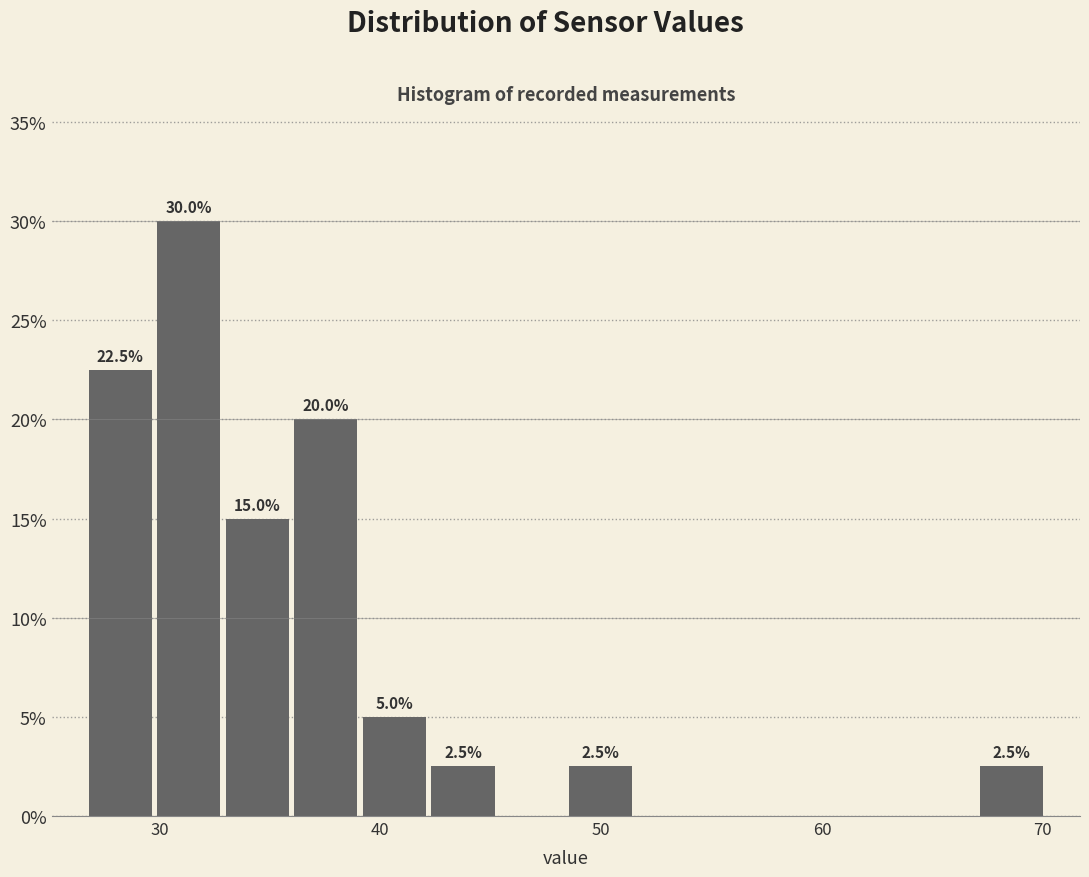

Read against the x-axis, roughly where is the centre of the tallest bar?

31